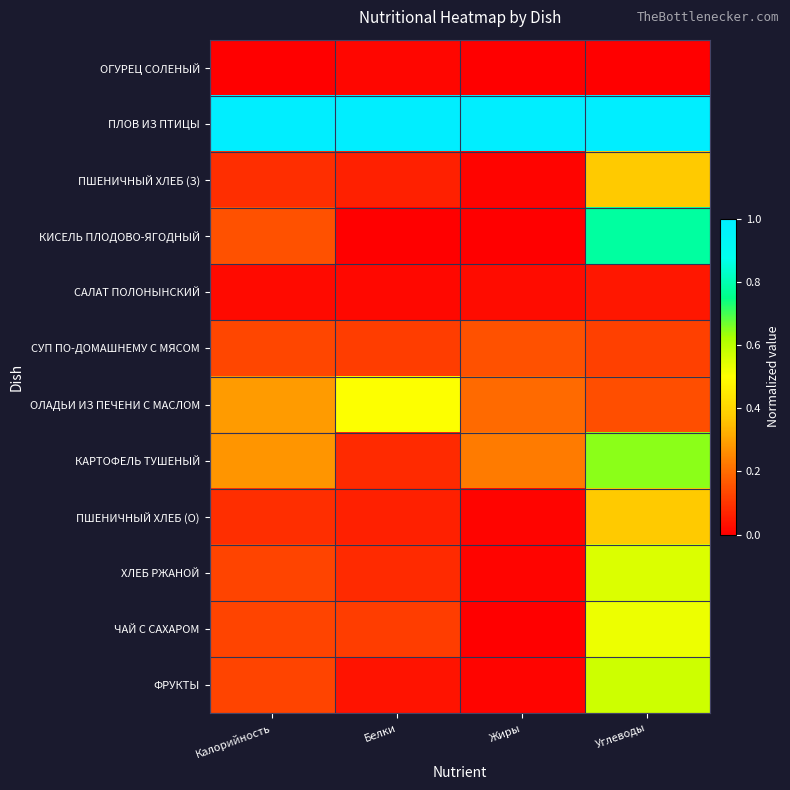

At which category does the chart reach its minimum across all series?

Калорийность